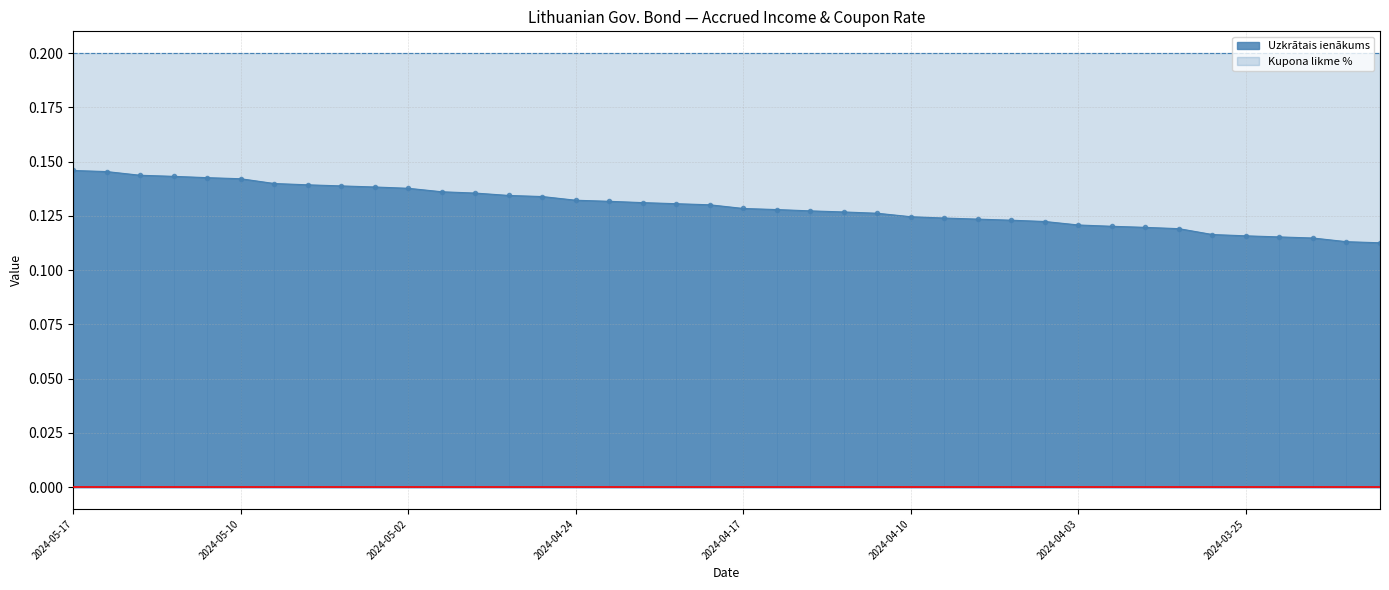

Rank the categories by value from highest to lowest.

2024-05-17, 2024-05-16, 2024-05-15, 2024-05-14, 2024-05-13, 2024-05-10, 2024-05-08, 2024-05-07, 2024-05-06, 2024-05-03, 2024-05-02, 2024-04-30, 2024-04-29, 2024-04-26, 2024-04-25, 2024-04-24, 2024-04-23, 2024-04-22, 2024-04-19, 2024-04-18, 2024-04-17, 2024-04-16, 2024-04-15, 2024-04-12, 2024-04-11, 2024-04-10, 2024-04-09, 2024-04-08, 2024-04-05, 2024-04-04, 2024-04-03, 2024-04-02, 2024-03-28, 2024-03-27, 2024-03-26, 2024-03-25, 2024-03-22, 2024-03-21, 2024-03-20, 2024-03-19